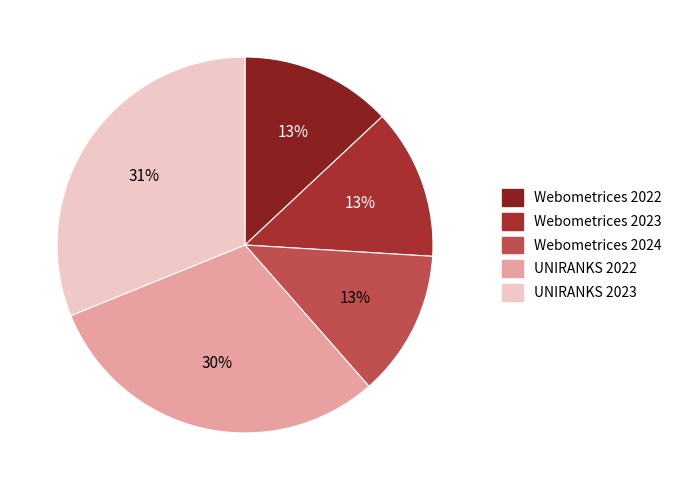

How many slices are in this pie chart?

5